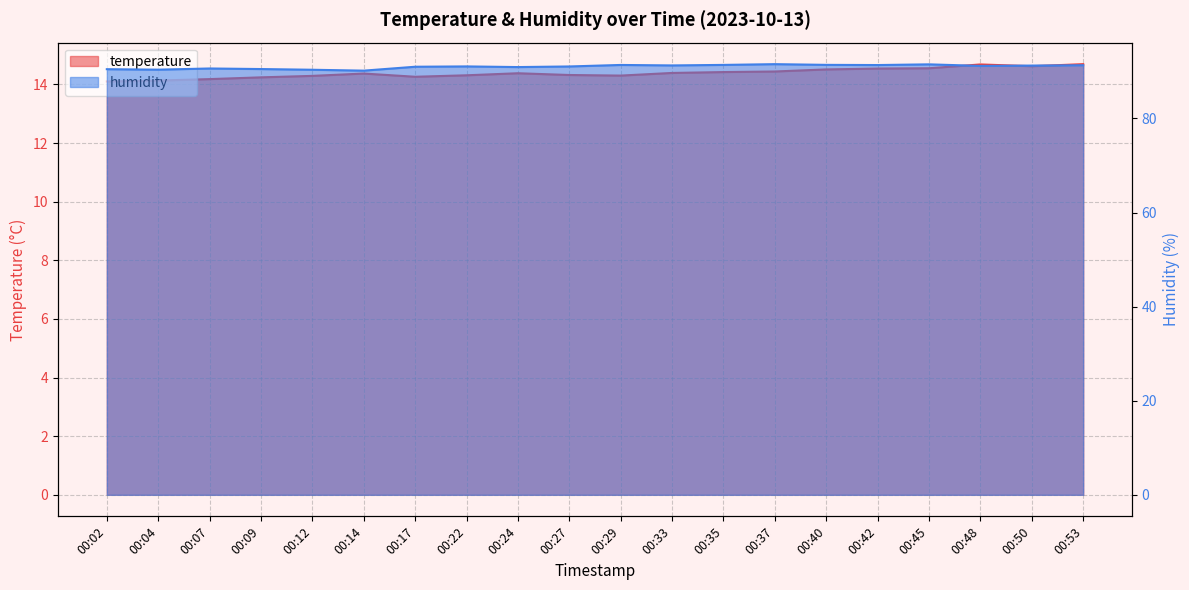

What is the maximum value shown in the chart?

91.5